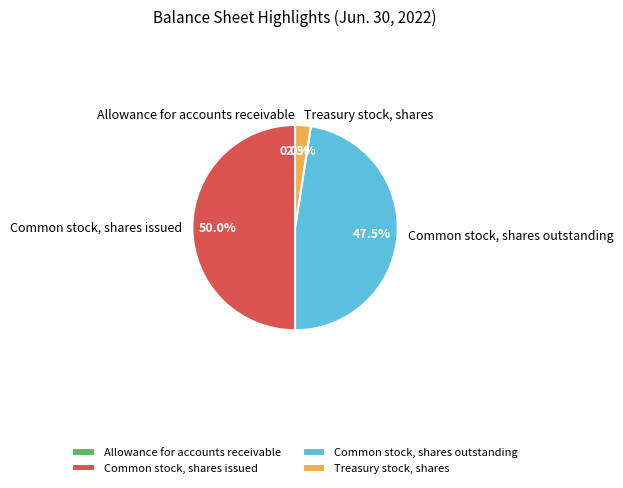

What portion of the pie excludes Common stock, shares outstanding?

52.5%